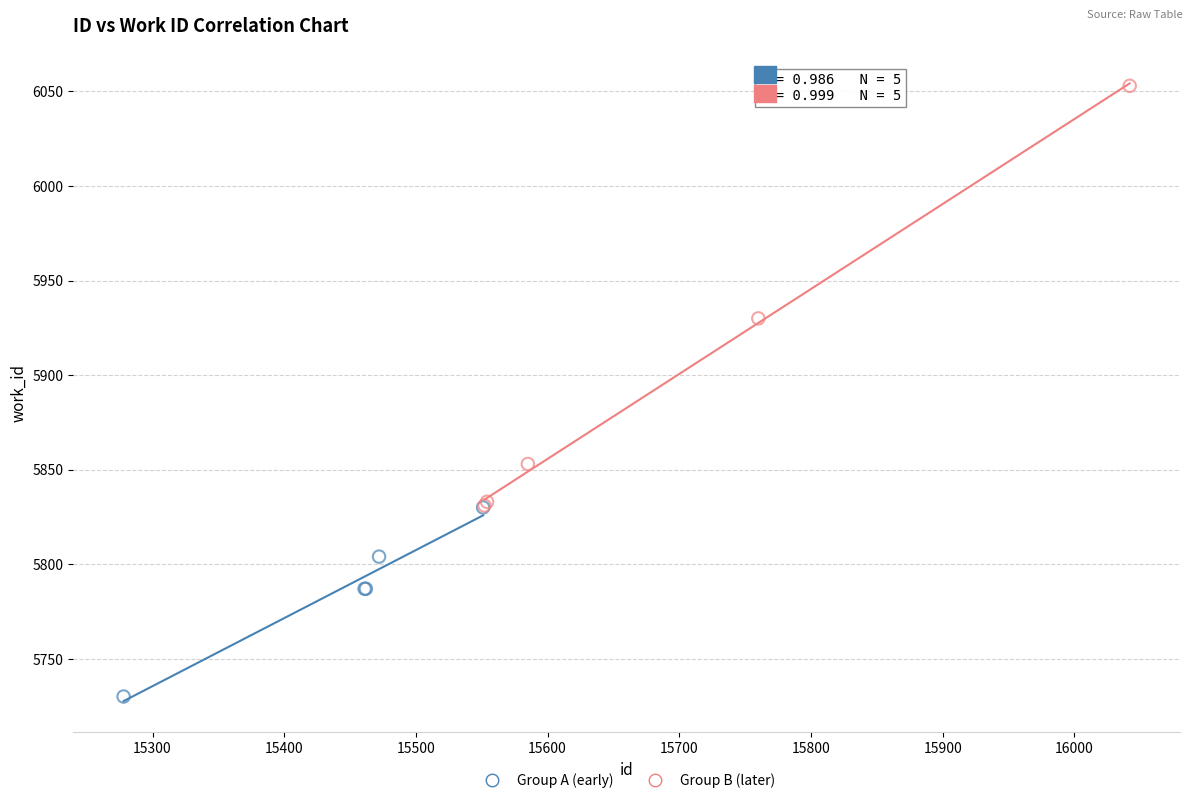

Which series reaches the maximum Y coordinate?

Group B (later)